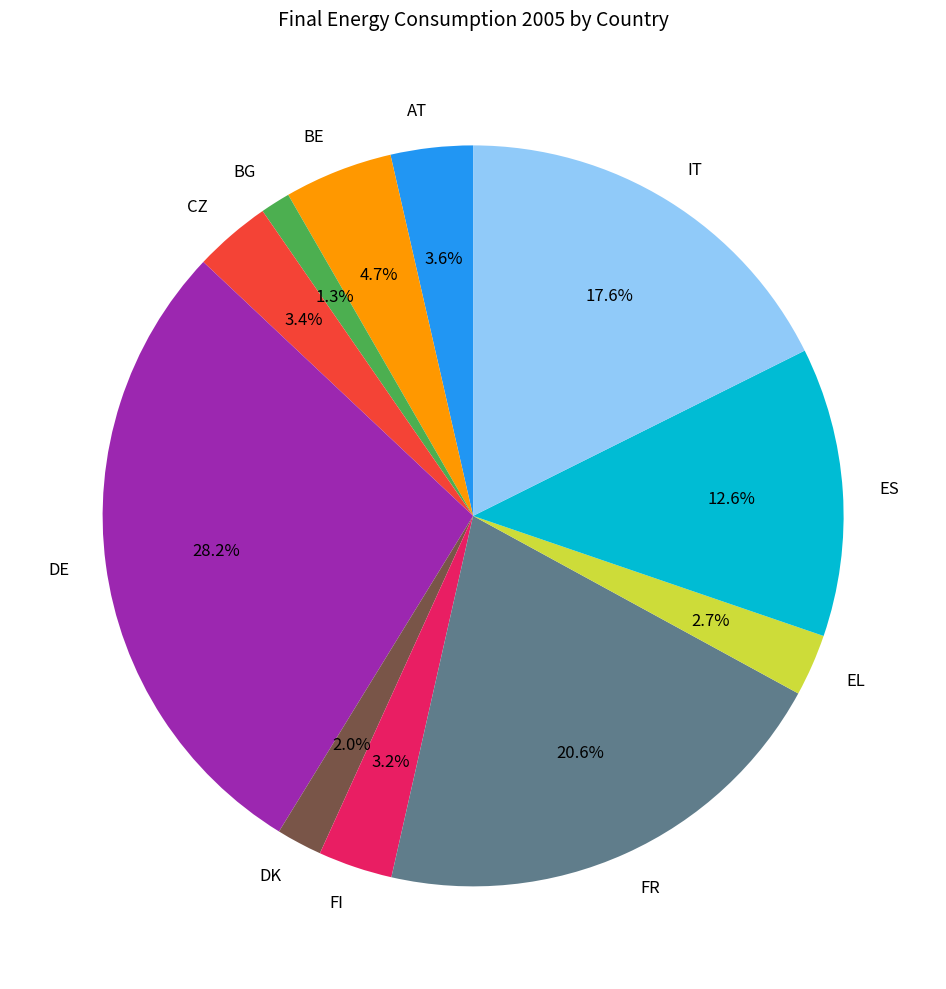

True or false: DE accounts for 17% of the total.

False